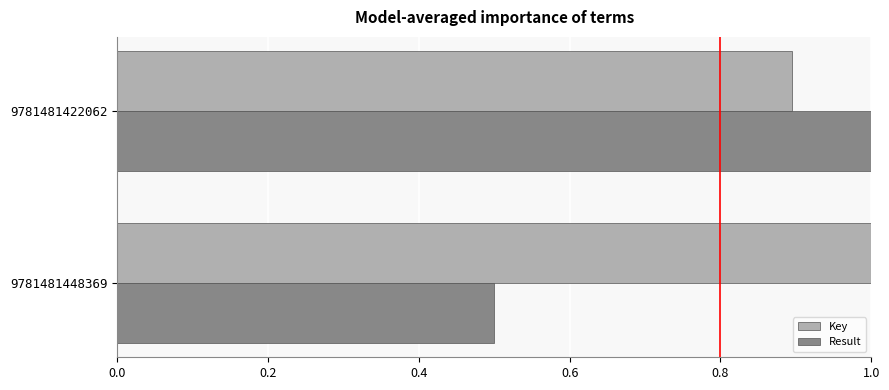

Rank the series at 9781481422062 from lowest to highest value.

Key, Result